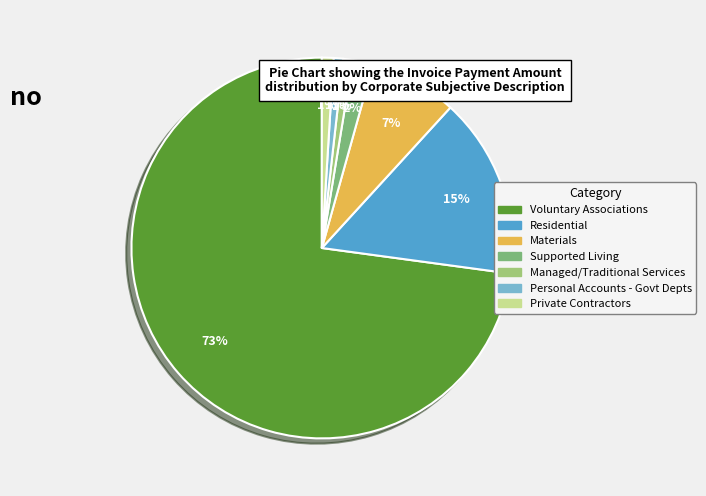

How many segments does this pie chart have?

7